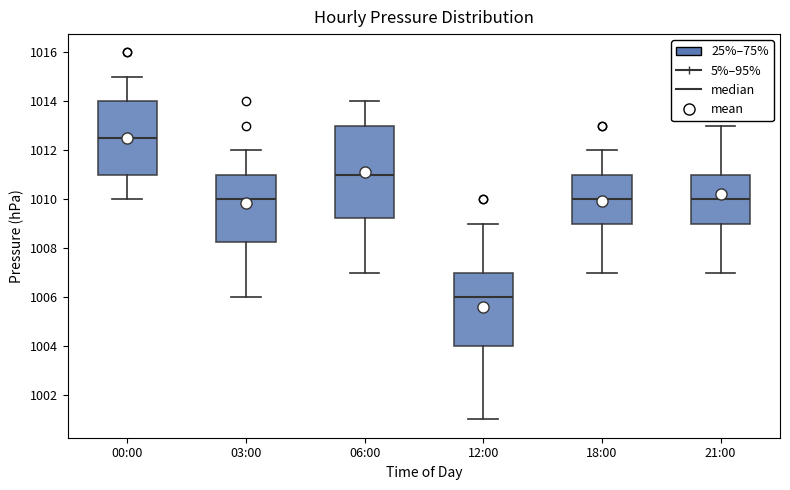

Which box is the tallest, from its lower edge to its upper edge?

06:00